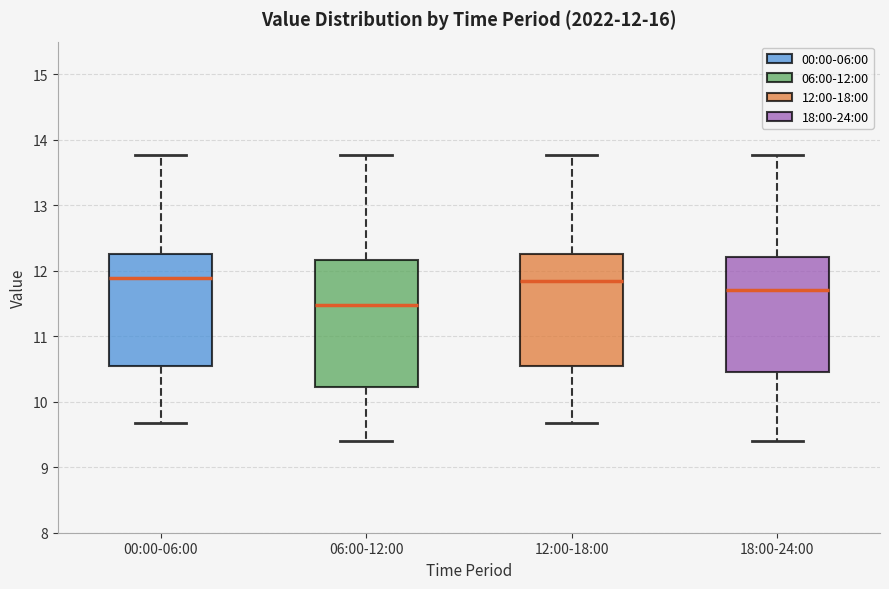

Which box is the tallest, from its lower edge to its upper edge?

06:00-12:00